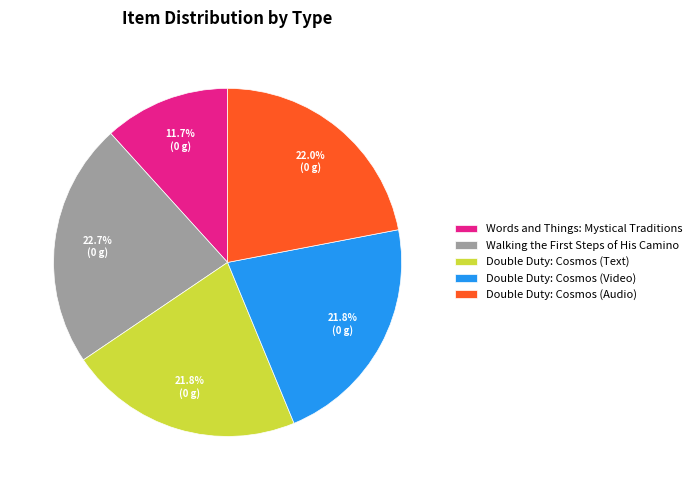

What percentage is the Double Duty: Cosmos (Text) slice, to the nearest percent?

22%